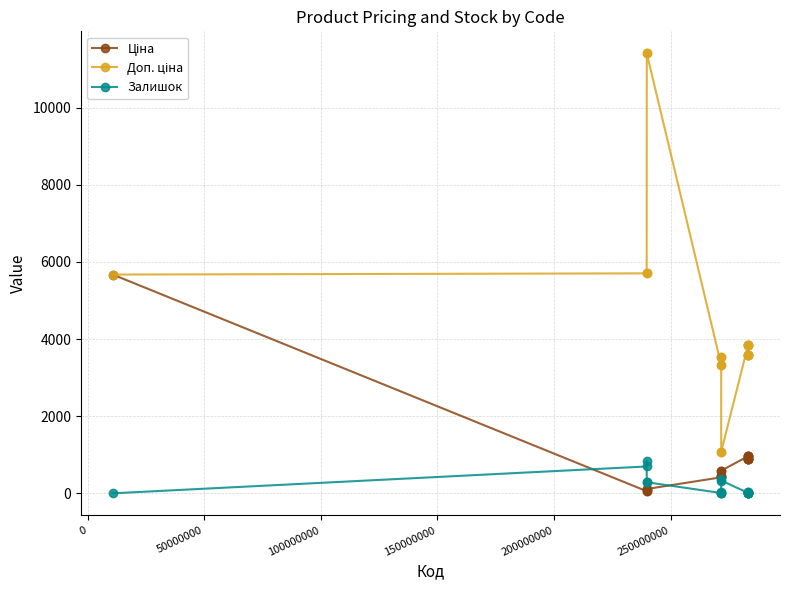

What is the maximum value for Залишок?

845.0